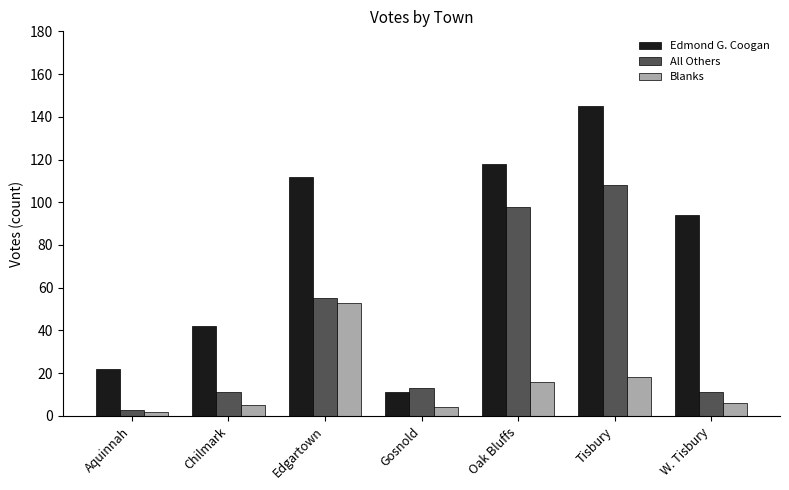

At Tisbury, list the series in order from smallest to largest.

Blanks, All Others, Edmond G. Coogan